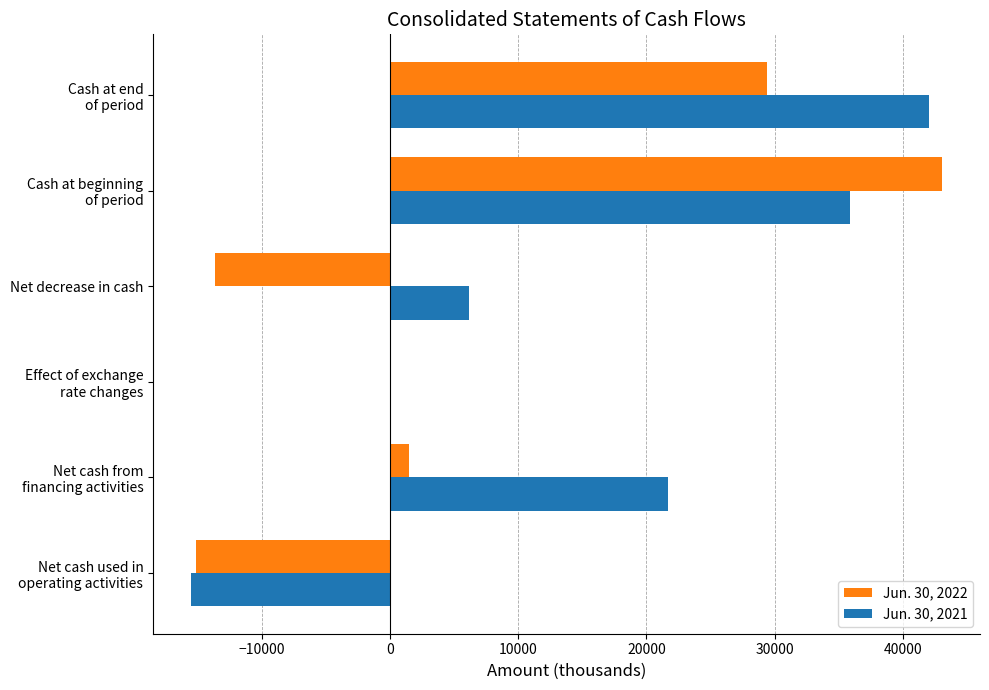

What is the maximum value shown in the chart?

43072